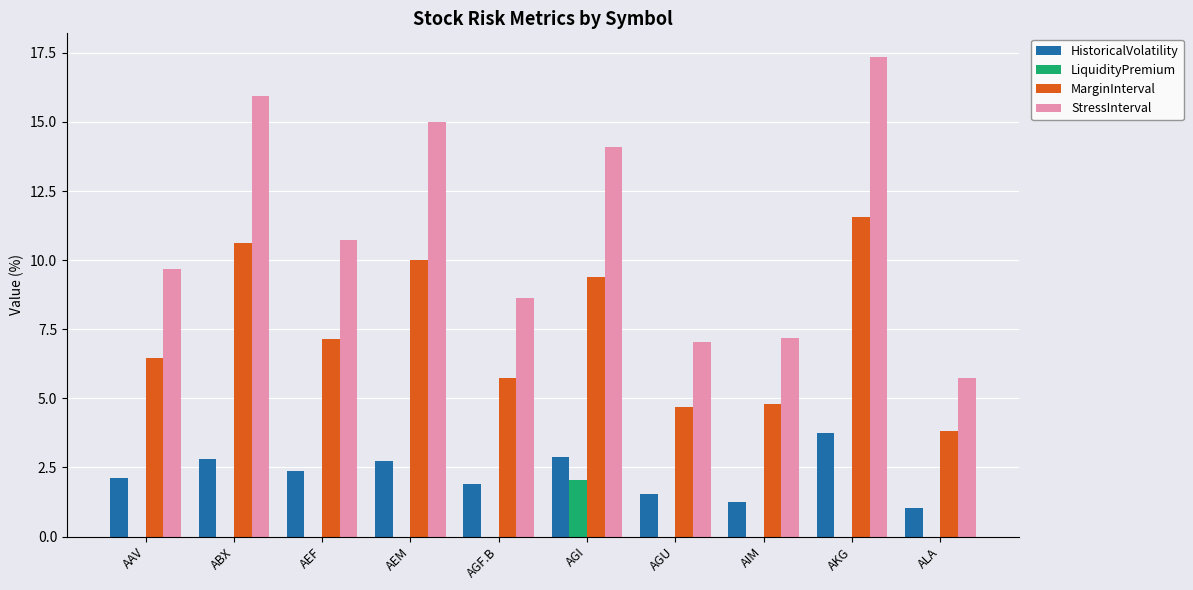

What is the total value across all series at AGI?

28.4